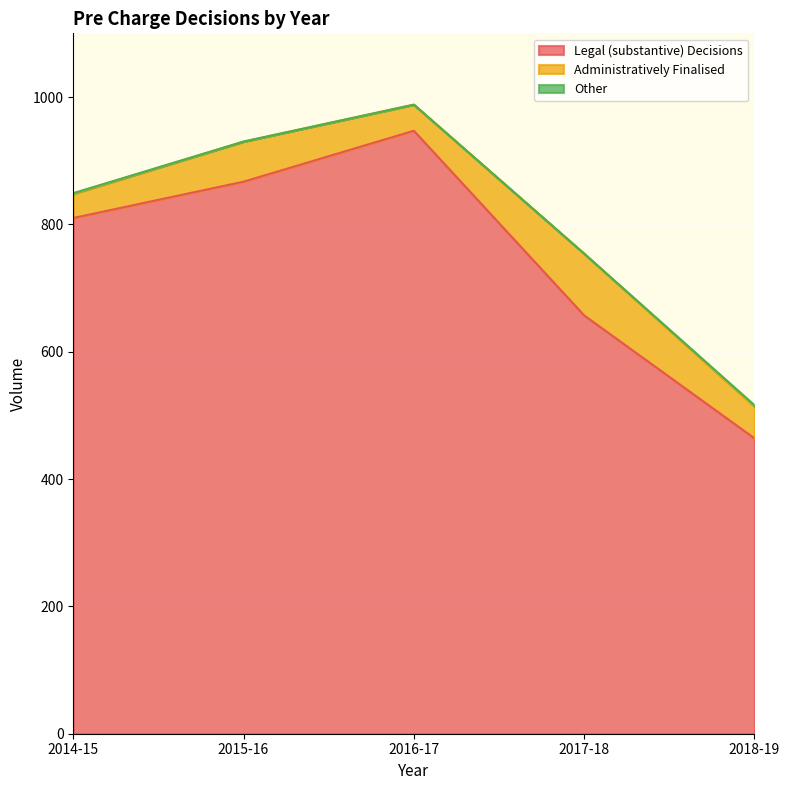

How many values in the Other series exceed 0?

2